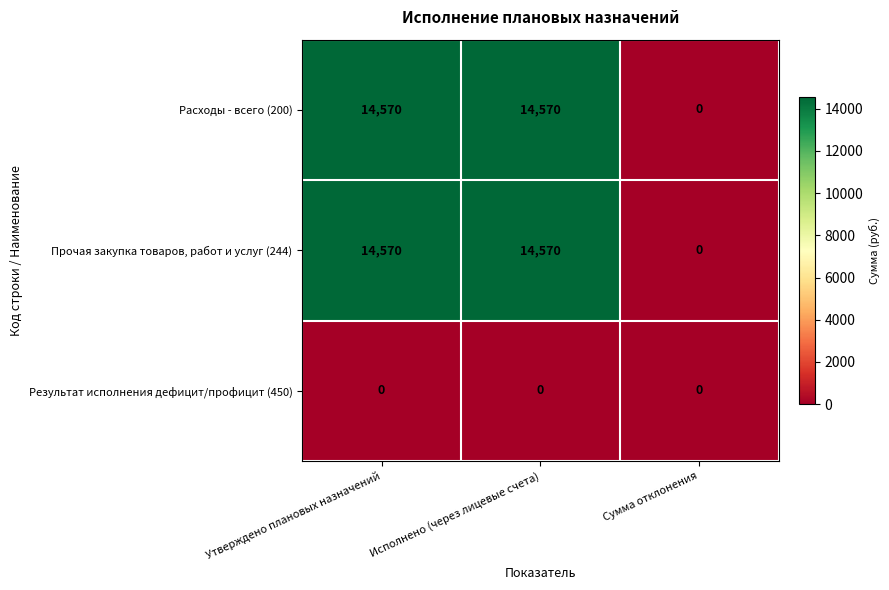

What is the maximum value for Прочая закупка товаров, работ и услуг (244)?

14570